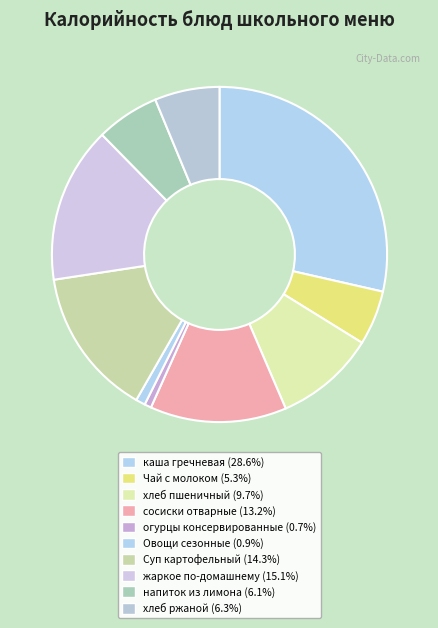

How many slices are in this pie chart?

10